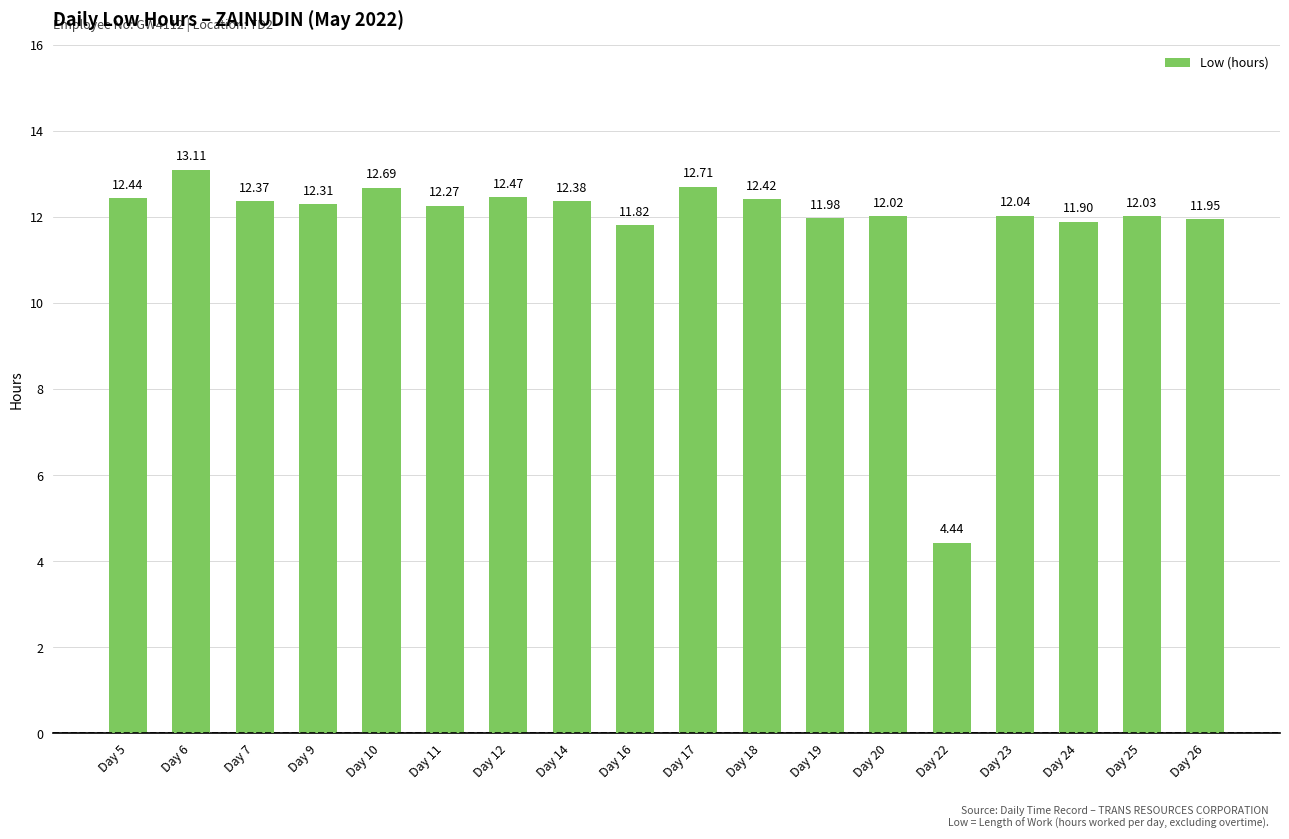

What is the difference between the values at Day 19 and Day 18?

0.4